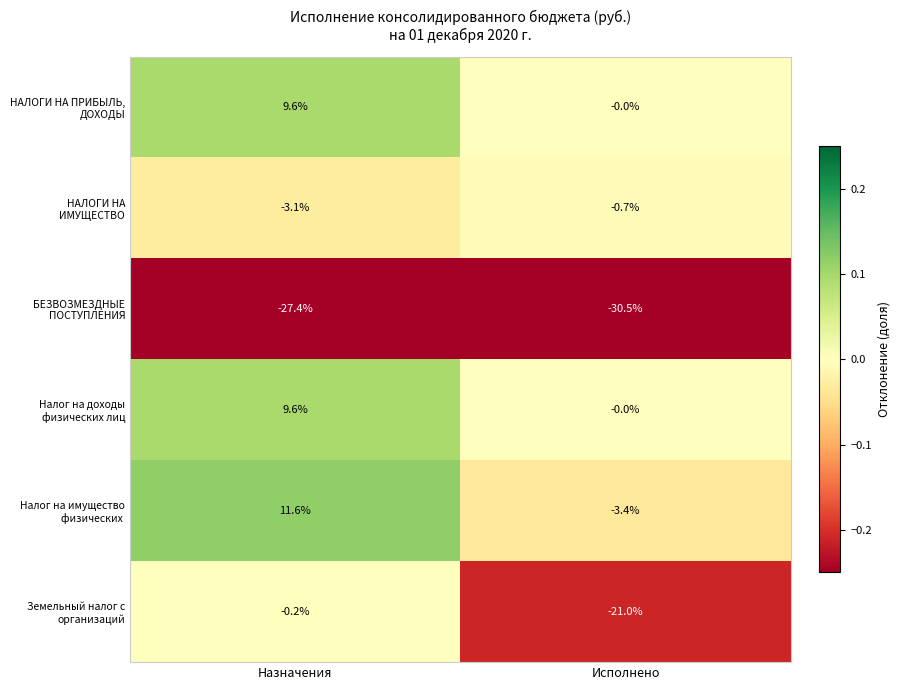

How many data points in НАЛОГИ НА ПРИБЫЛЬ, ДОХОДЫ are above 9?

1